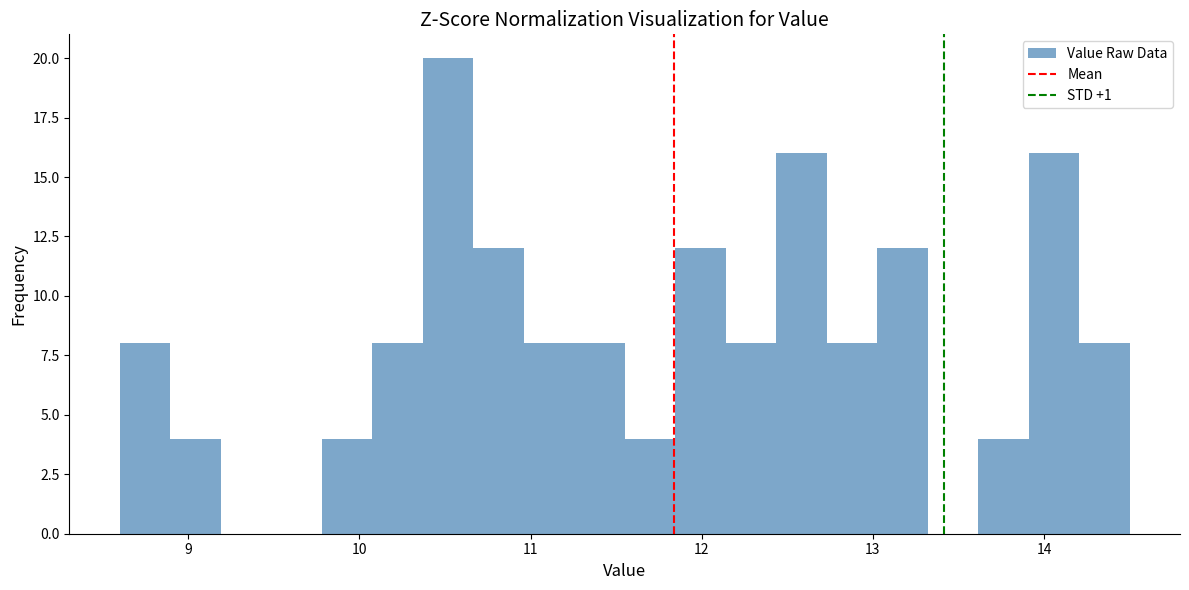

Read against the x-axis, roughly where is the centre of the tallest bar?

10.5